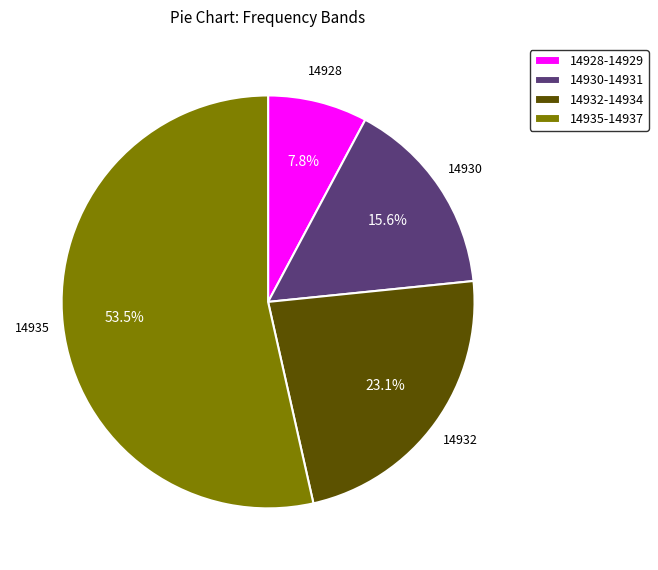

What percentage do 14930-14931 and 14932-14934 together represent?

38.7%